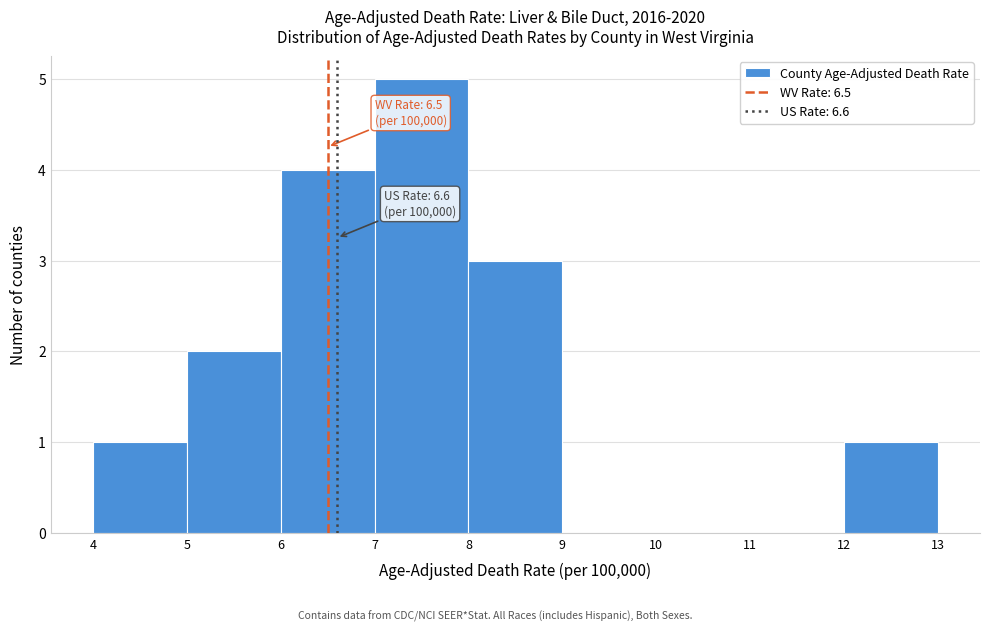

Which range on the x-axis has the tallest bar?

7 to 8